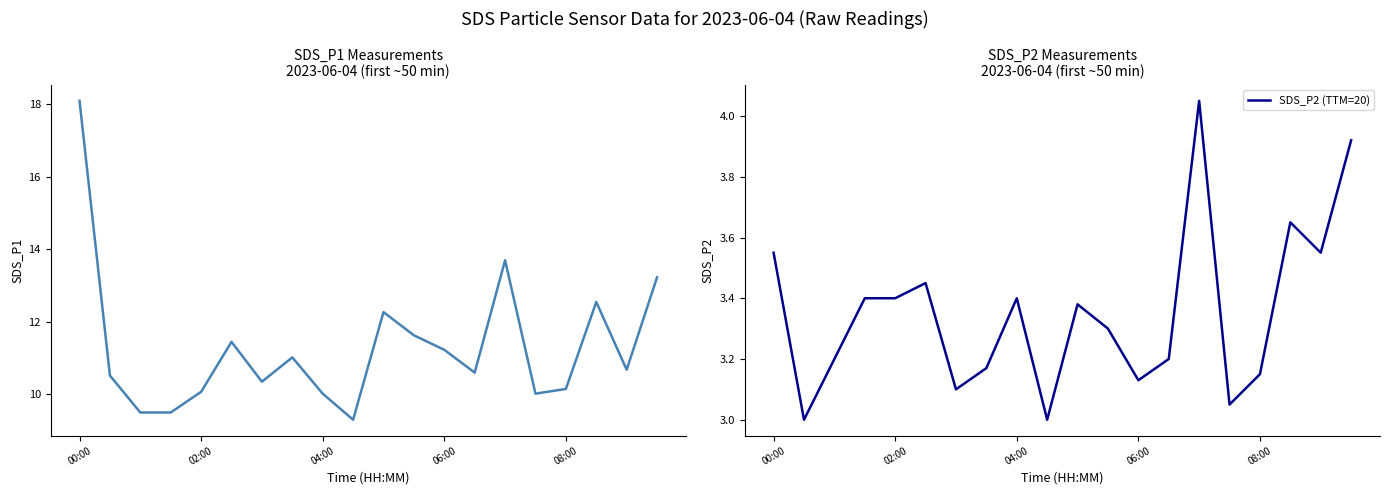

The value of SDS_P2 (TTM=20) at 5 is 6.0. True or false?

False